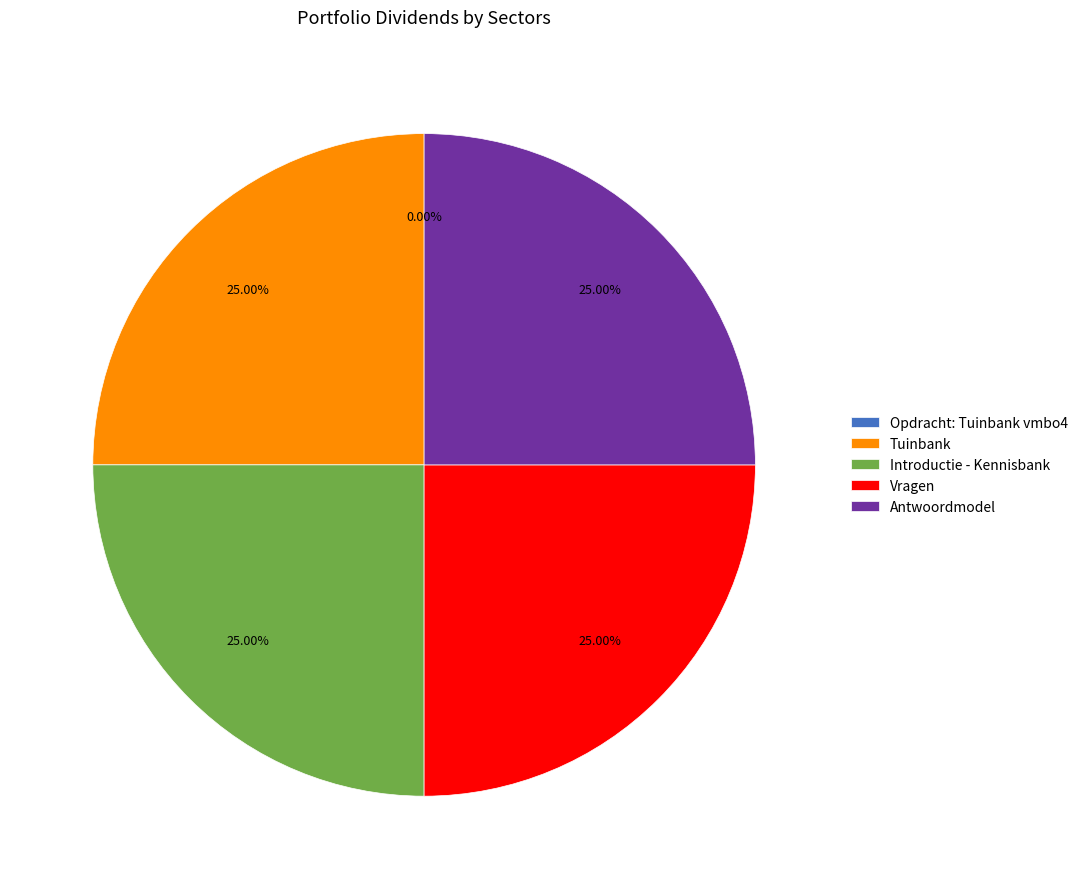

What is the ratio of the value at Antwoordmodel to the value at Tuinbank?

1.0